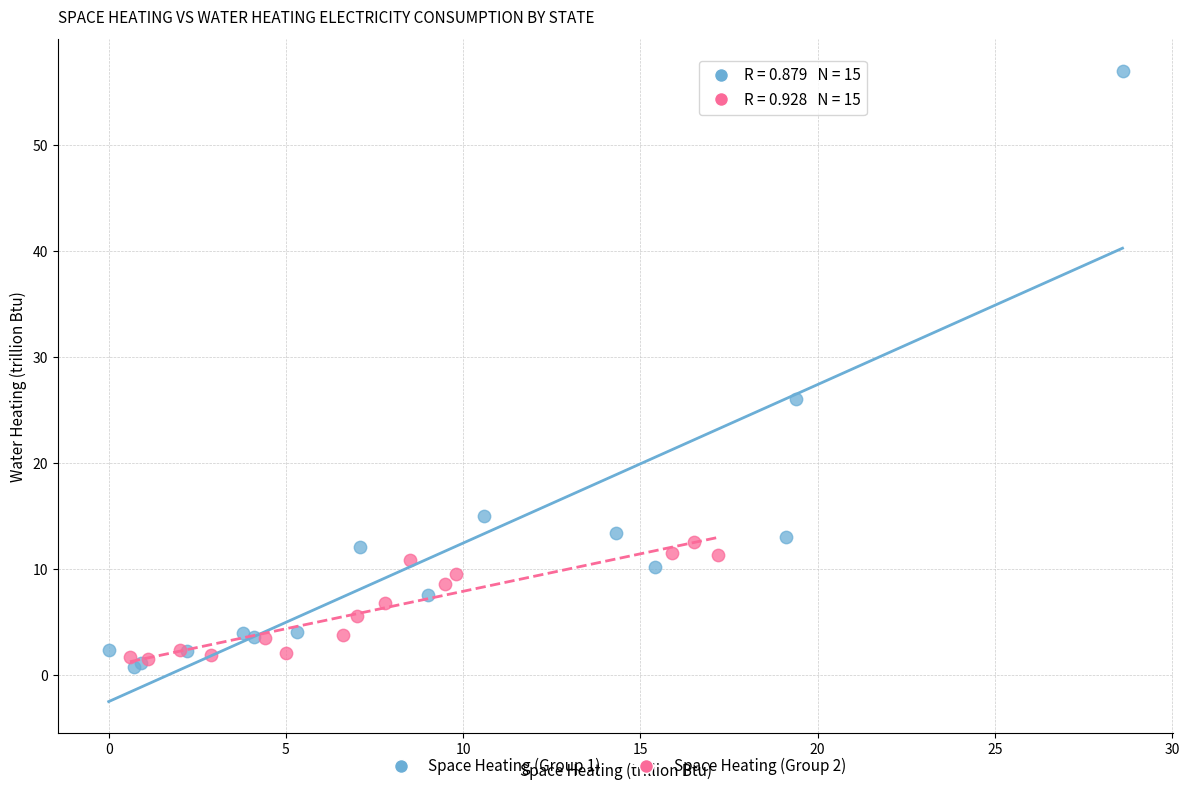

Which series reaches the minimum Y coordinate?

Space Heating (Group 1)